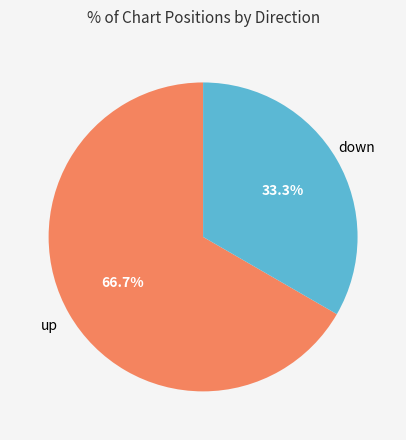

To the nearest percent, what is the average slice percentage?

50%